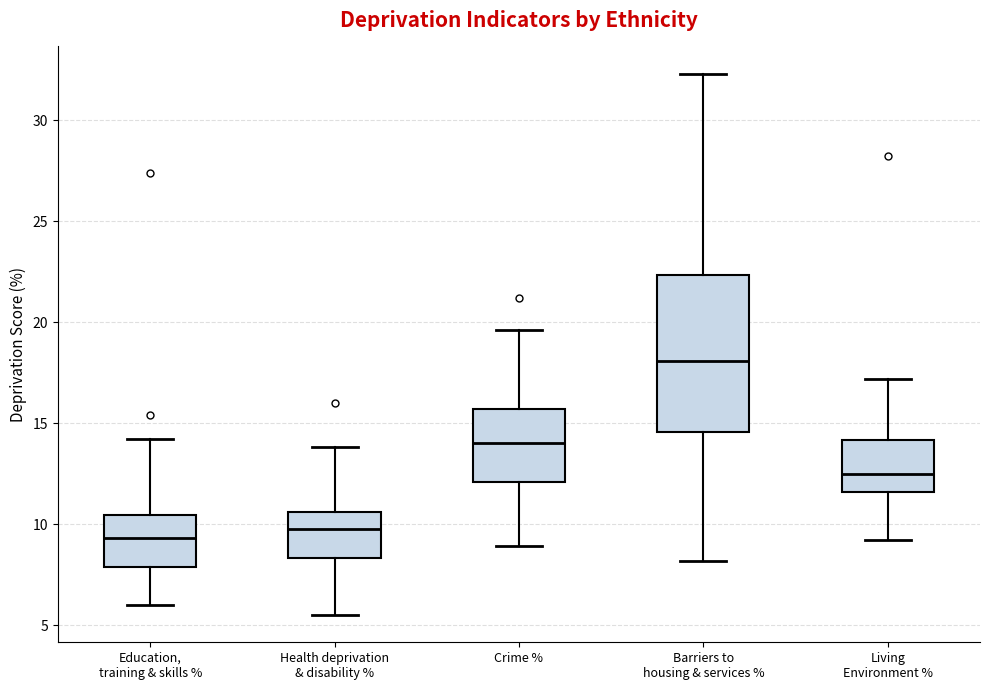

Reading left to right, transcribe this box plot: for each box, give where its median line is, the range the box spans, and where its two whiskers end, as read against the y-axis. The values are not printed on the chart, so give them approximately, as read against the axis.

Education, training & skills %: median 9.5, box 8.0 to 10.5, whiskers 6.0 to 14.0
Health deprivation & disability %: median 10.0, box 8.5 to 10.5, whiskers 5.5 to 14.0
Crime %: median 14.0, box 12.0 to 15.5, whiskers 9.0 to 19.5
Barriers to housing & services %: median 18.0, box 14.5 to 22.5, whiskers 8.0 to 32.5
Living Environment %: median 12.5, box 11.5 to 14.0, whiskers 9.0 to 17.0